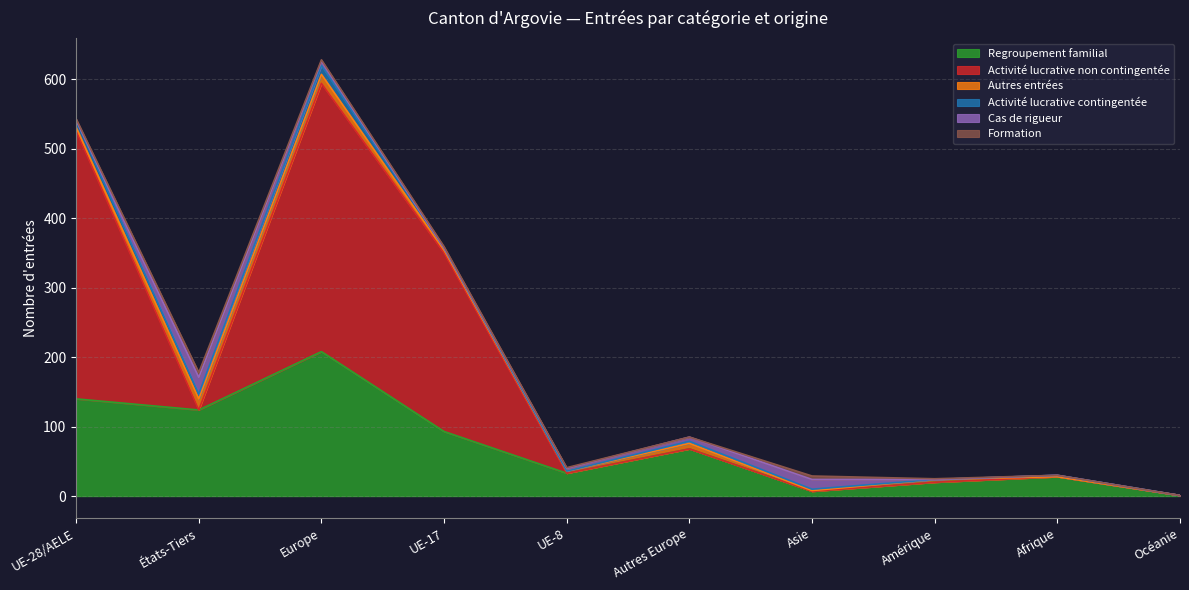

True or false: Regroupement familial has a value of 23 at UE-8.

False